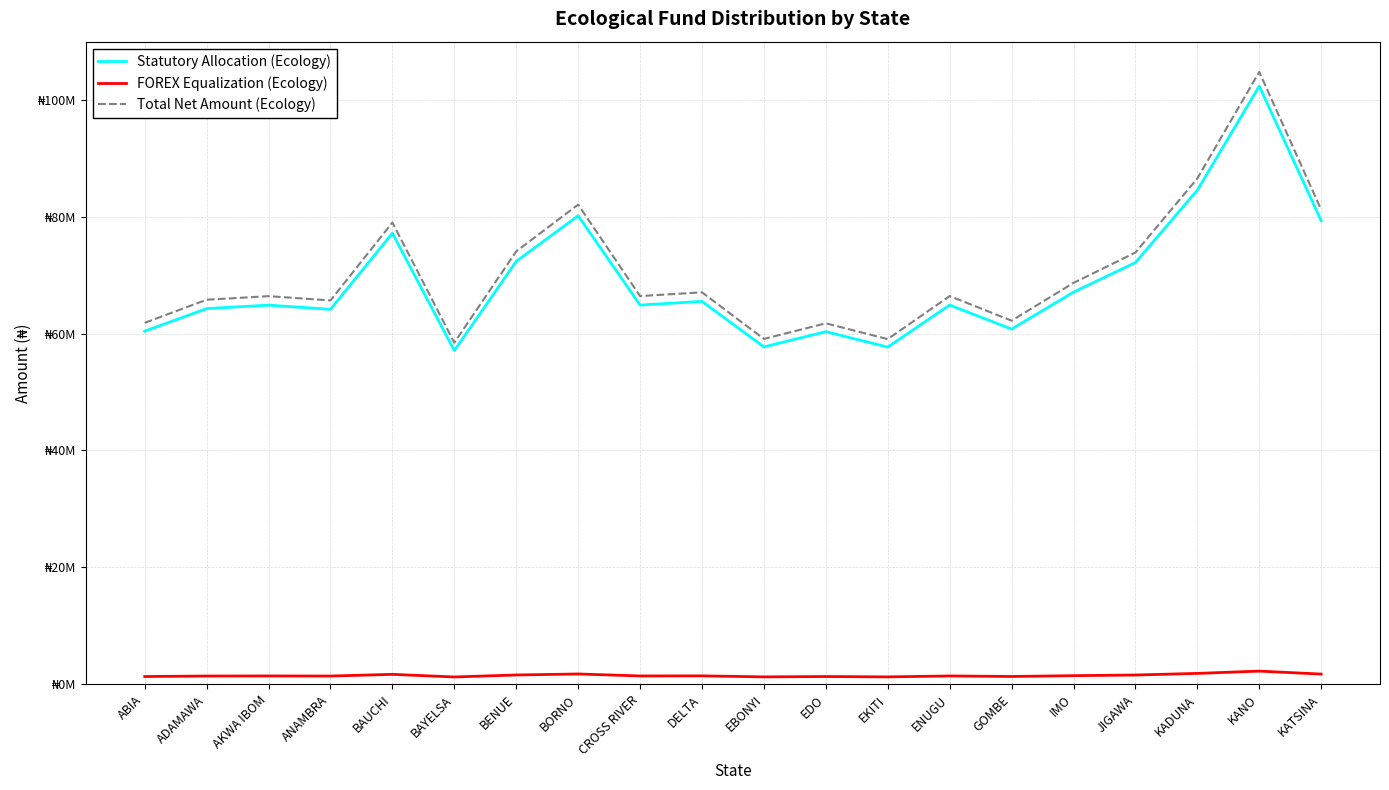

What is the average value of the FOREX Equalization (Ecology) series?

1524710.0